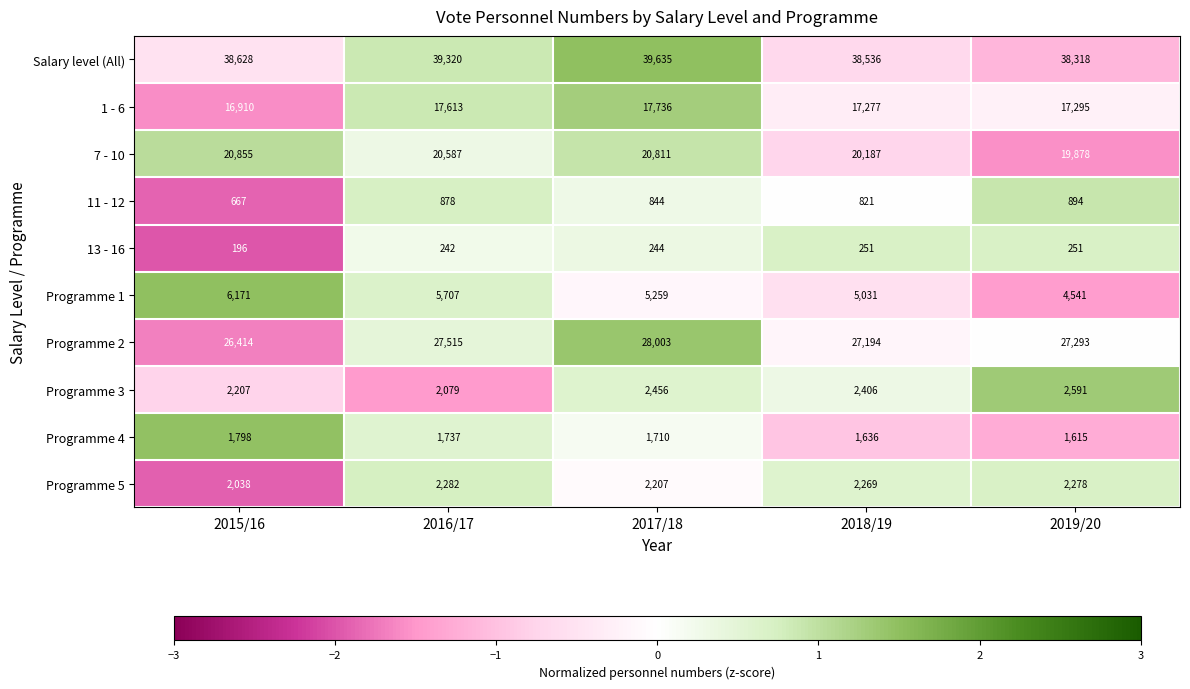

At which label does 1 - 6 first exceed 17295?

2016/17